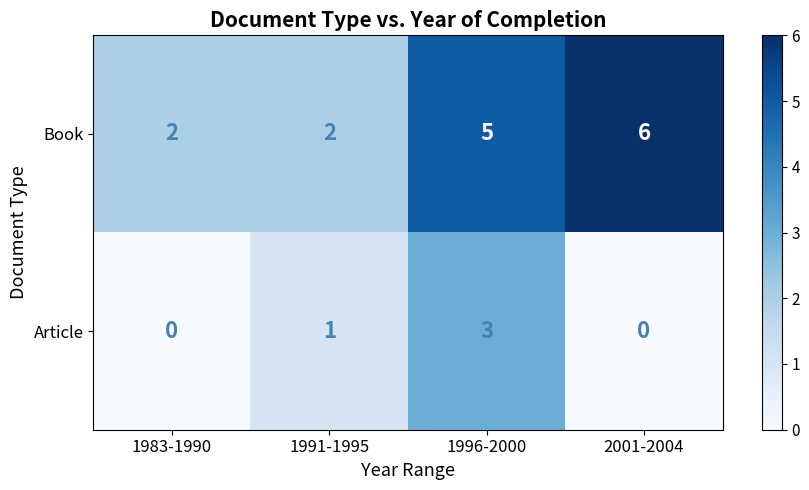

Where is Book nearest to the value 4?

1996-2000